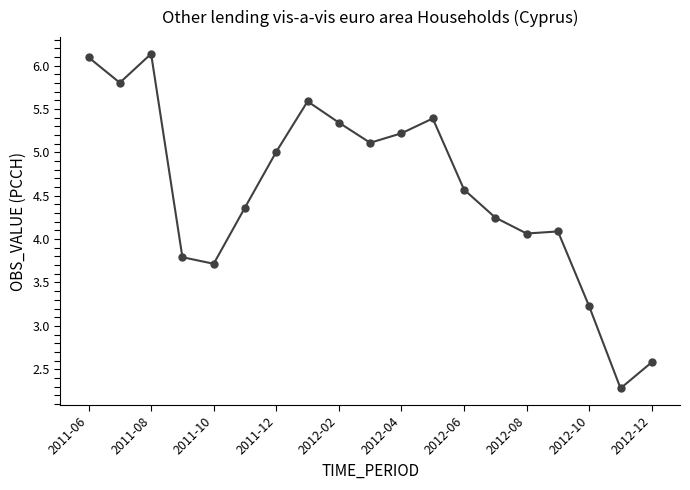

What is the average value?

4.6